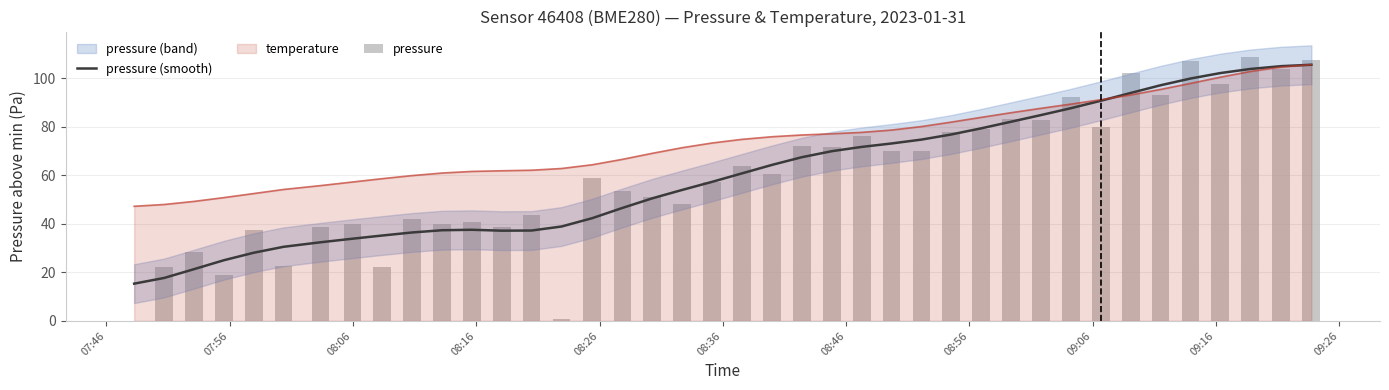

What is the average value of the pressure (smooth) series?

60.1